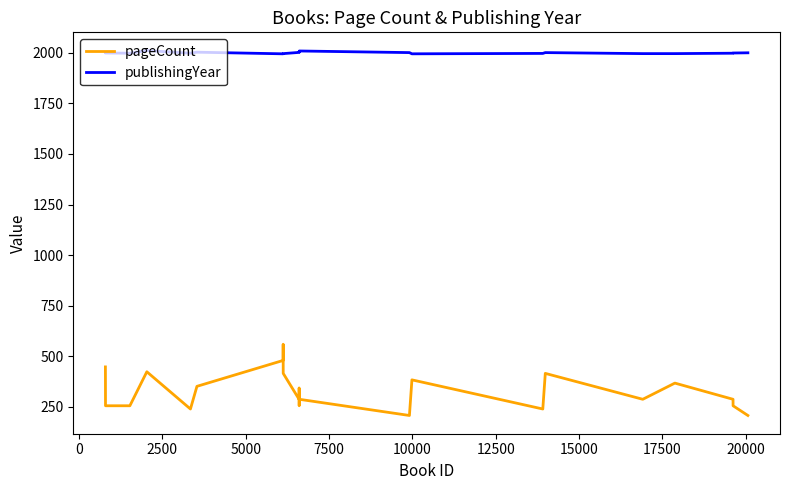

Which series has the largest total across all categories?

publishingYear